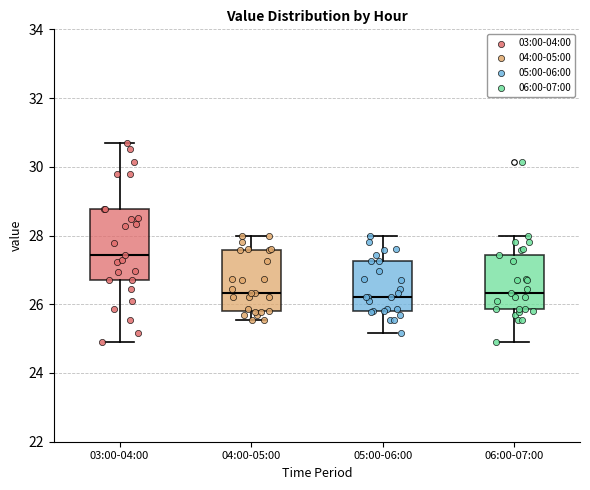

Reading left to right, read every box against the y-axis: the position of its median line, the range the box covers, and the ends of its whiskers. The values are not printed on the chart, so give them approximately, as read against the axis.

03:00-04:00: median 27.4, box 26.8 to 28.8, whiskers 25.0 to 30.8
04:00-05:00: median 26.4, box 25.8 to 27.6, whiskers 25.6 to 28.0
05:00-06:00: median 26.2, box 25.8 to 27.2, whiskers 25.2 to 28.0
06:00-07:00: median 26.4, box 25.8 to 27.4, whiskers 25.0 to 28.0